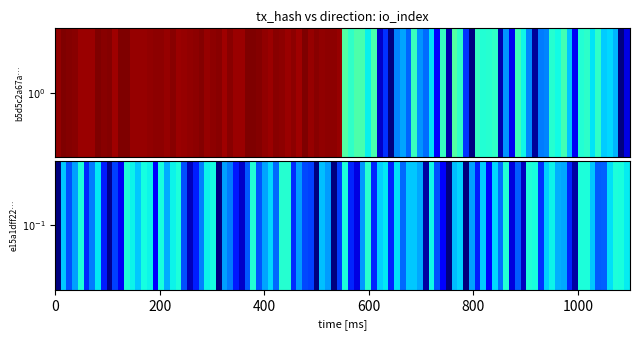

Rank the series by their average value, from highest to lowest.

b5d5c2a67ac72e7de95b92f61ff79062590364e, e15a1dff22ebc3b58cc548febc57cc9f07c1895